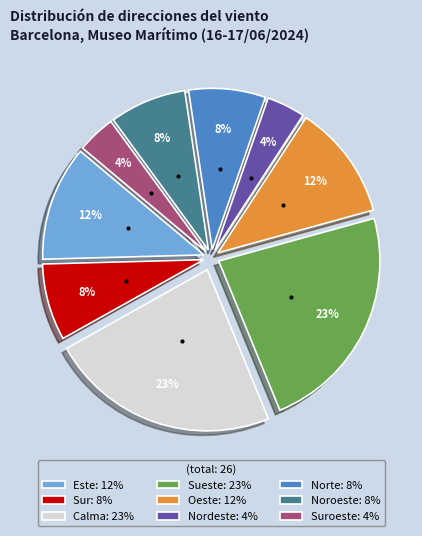

To the nearest percent, what portion does Noroeste: 8% represent?

8%